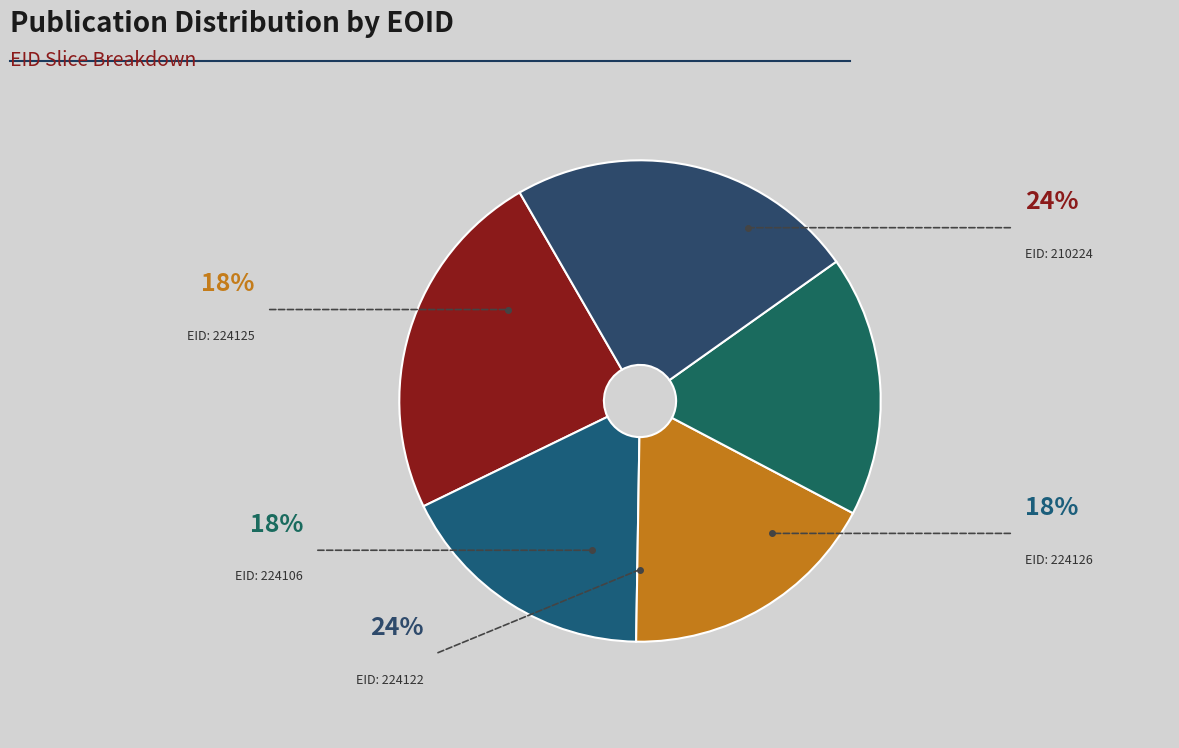

The 224126 slice represents 7% of the pie. True or false?

False